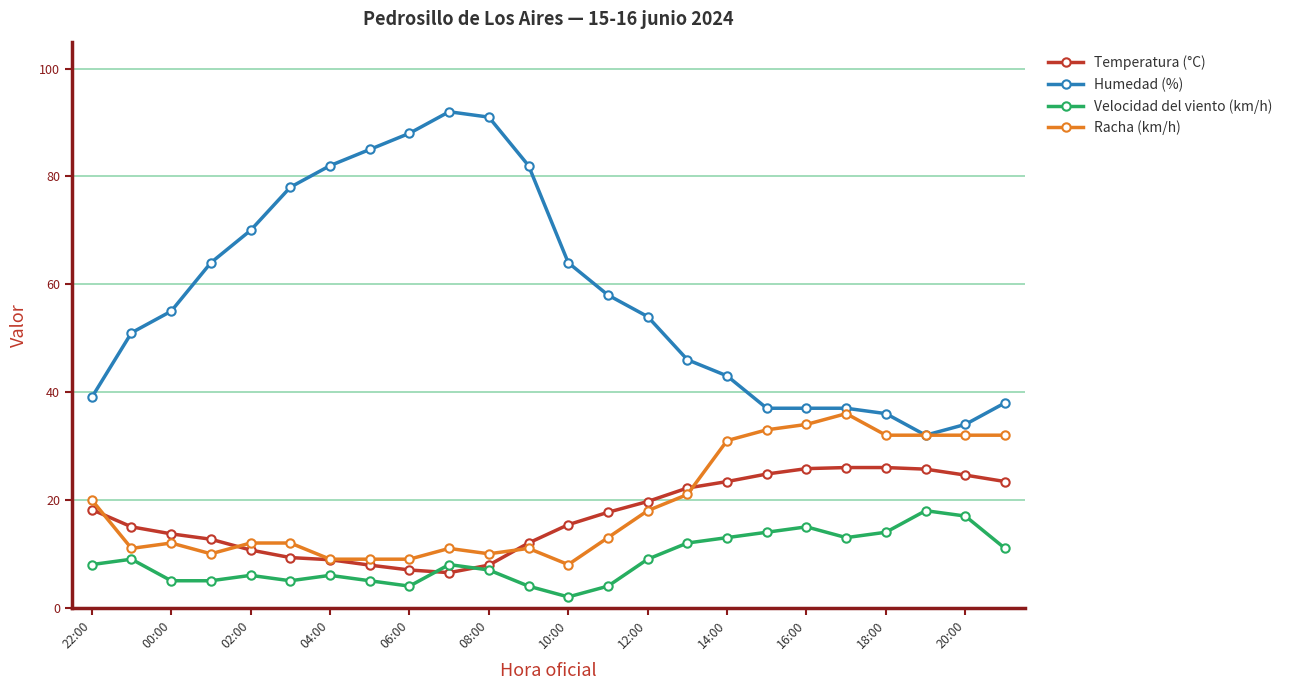

At how many categories does at least one series exceed 72?

7